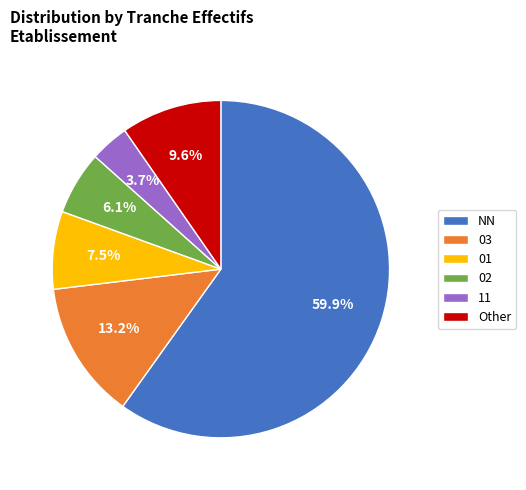

Is NN the majority of the pie?

Yes